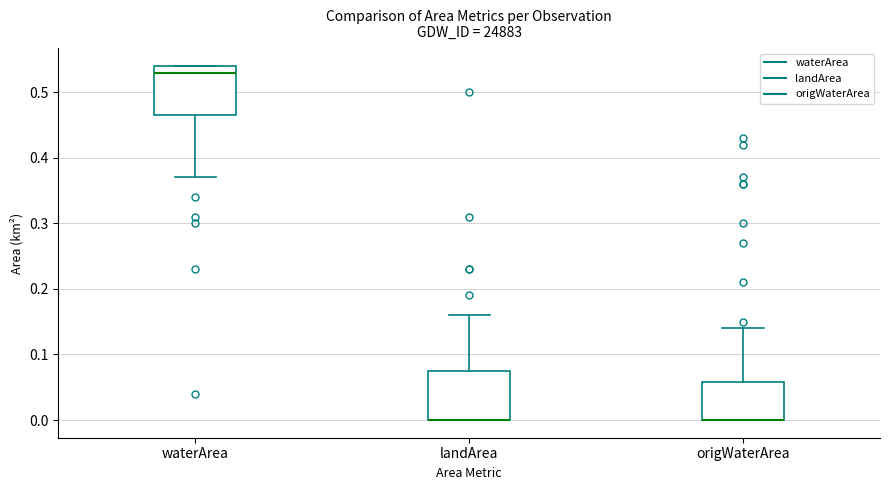

Reading left to right, transcribe this box plot: for each box, give where its median line is, the range the box spans, and where its two whiskers end, as read against the y-axis. The values are not printed on the chart, so give them approximately, as read against the axis.

waterArea: median 0.53, box 0.47 to 0.54, whiskers 0.37 to 0.54
landArea: median 0.00 (drawn on the box's lower edge), box 0.00 to 0.08, whiskers 0.00 to 0.16
origWaterArea: median 0.00 (drawn on the box's lower edge), box 0.00 to 0.06, whiskers 0.00 to 0.14